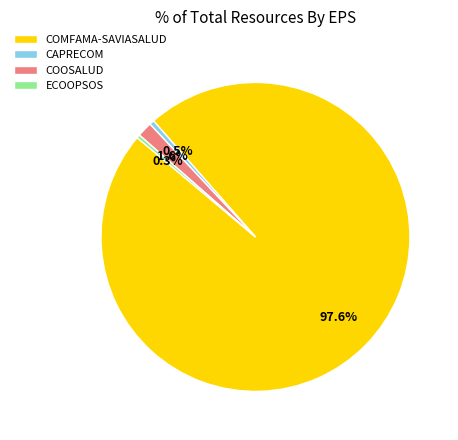

Which slice is the largest?

COMFAMA-SAVIASALUD